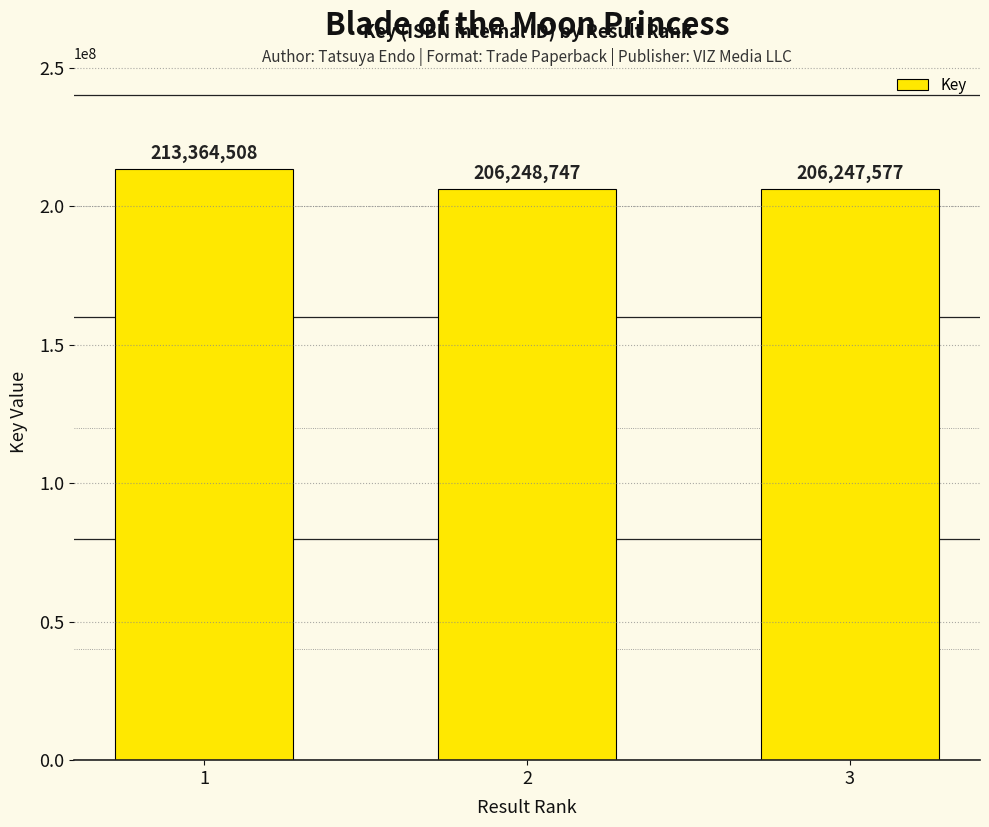

The chart shows a value of 268316918 at 2. True or false?

False